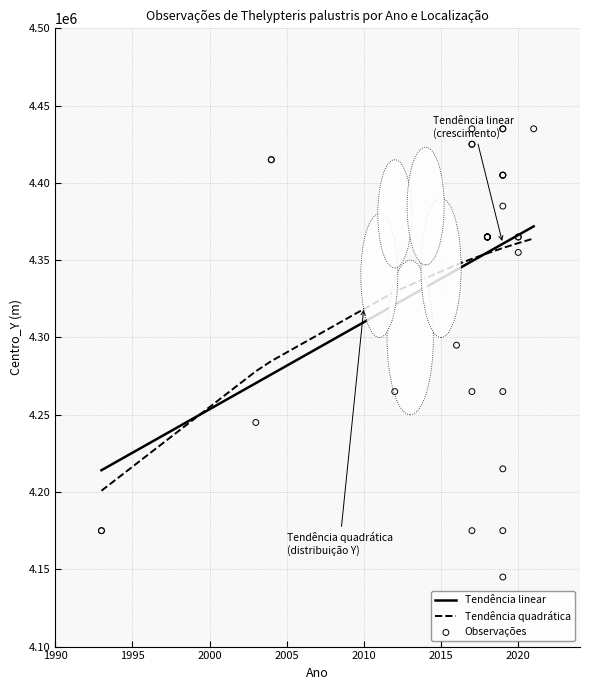

What is the change in value from 1993 to 2018?

+190000